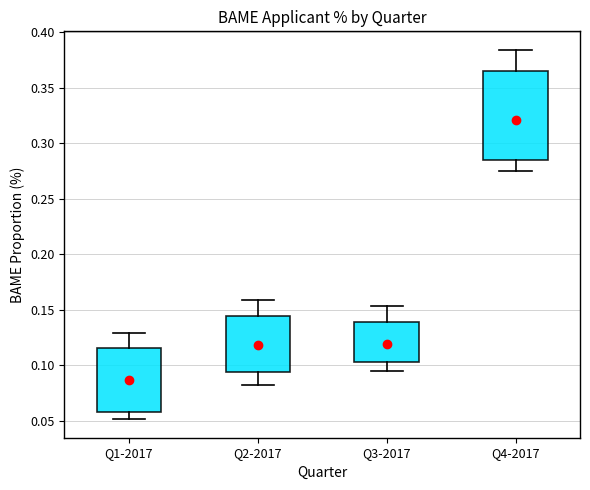

Which box has the highest median line?

Q4-2017